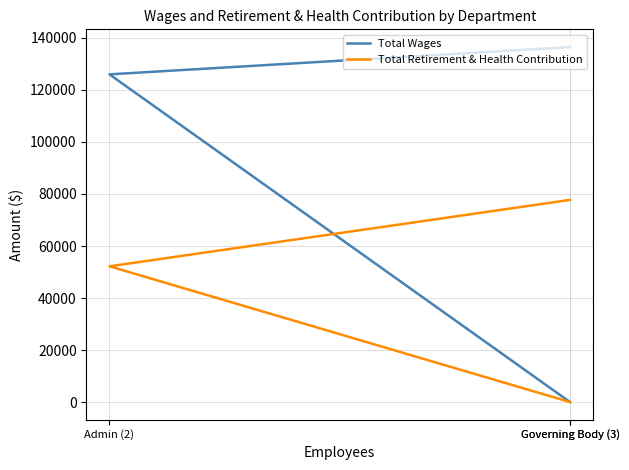

What is the value of the Total Retirement & Health Contribution point at the 3rd from the left?

77727